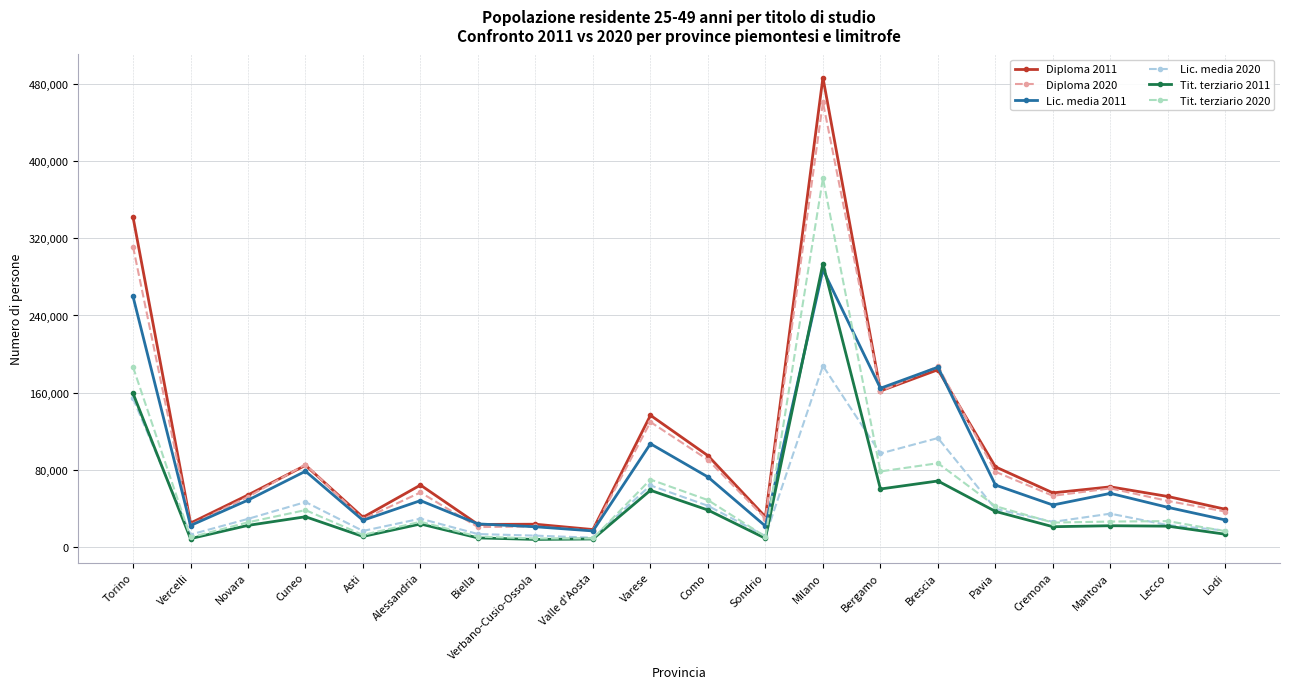

At which category is the sum across all series the highest?

Milano